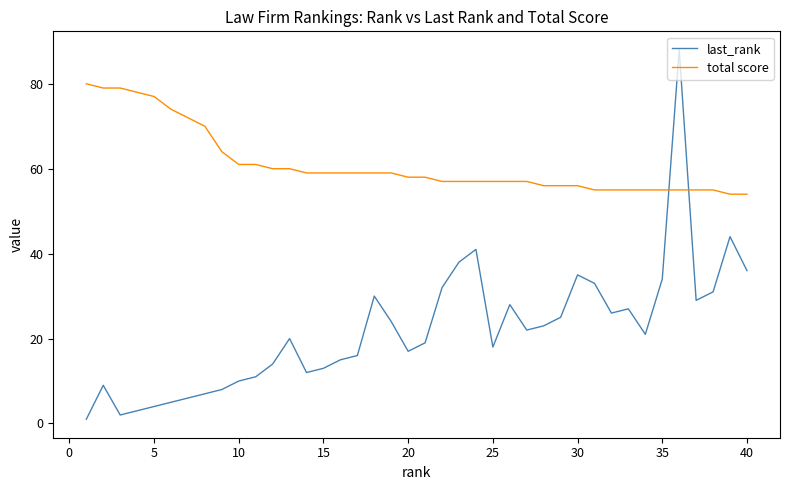

Which series has the largest total across all categories?

total score